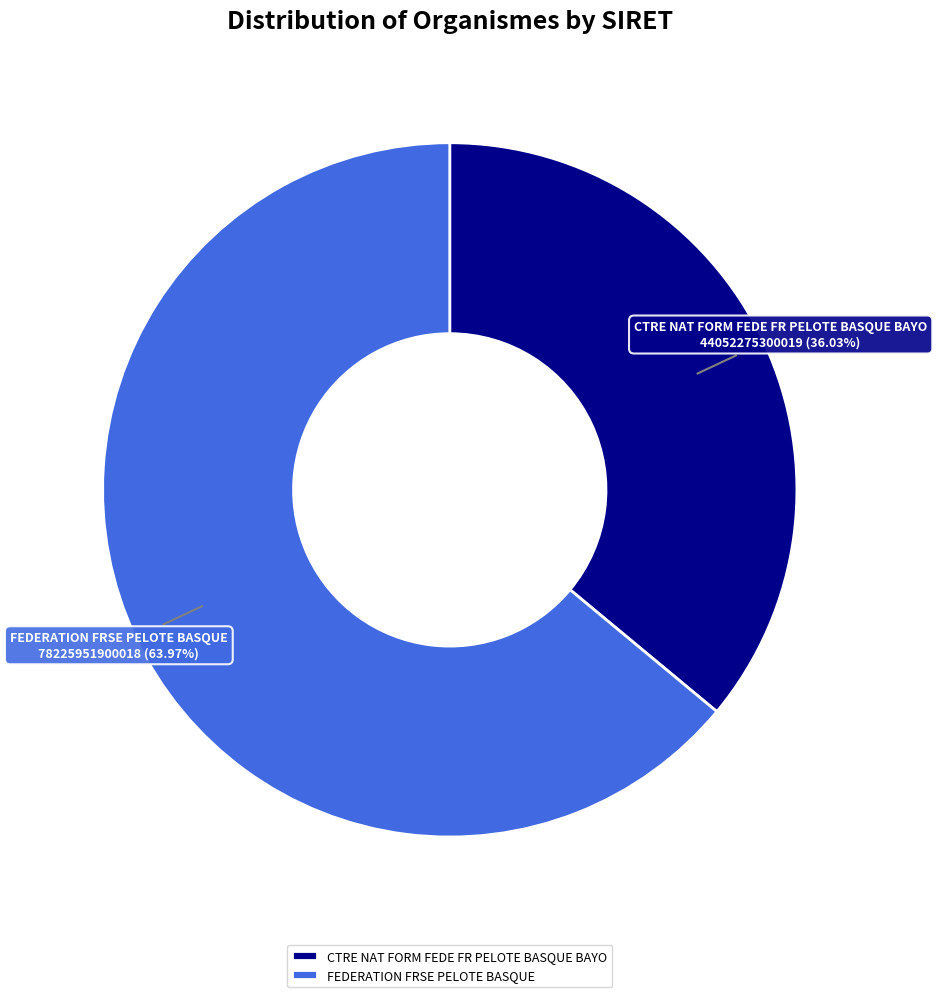

The CTRE NAT FORM FEDE FR PELOTE BASQUE BAYO slice represents 36% of the pie. True or false?

True